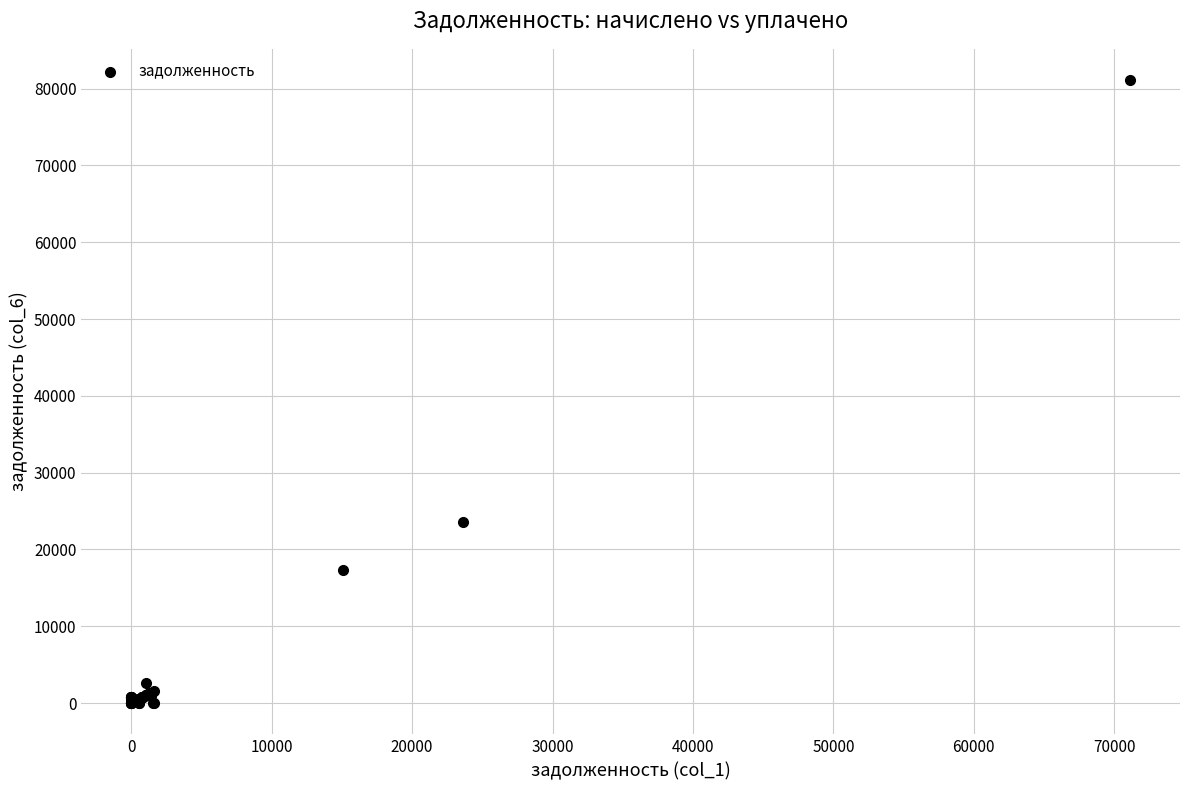

What Y value in the scatter plot is closest to 40557?

23636.3